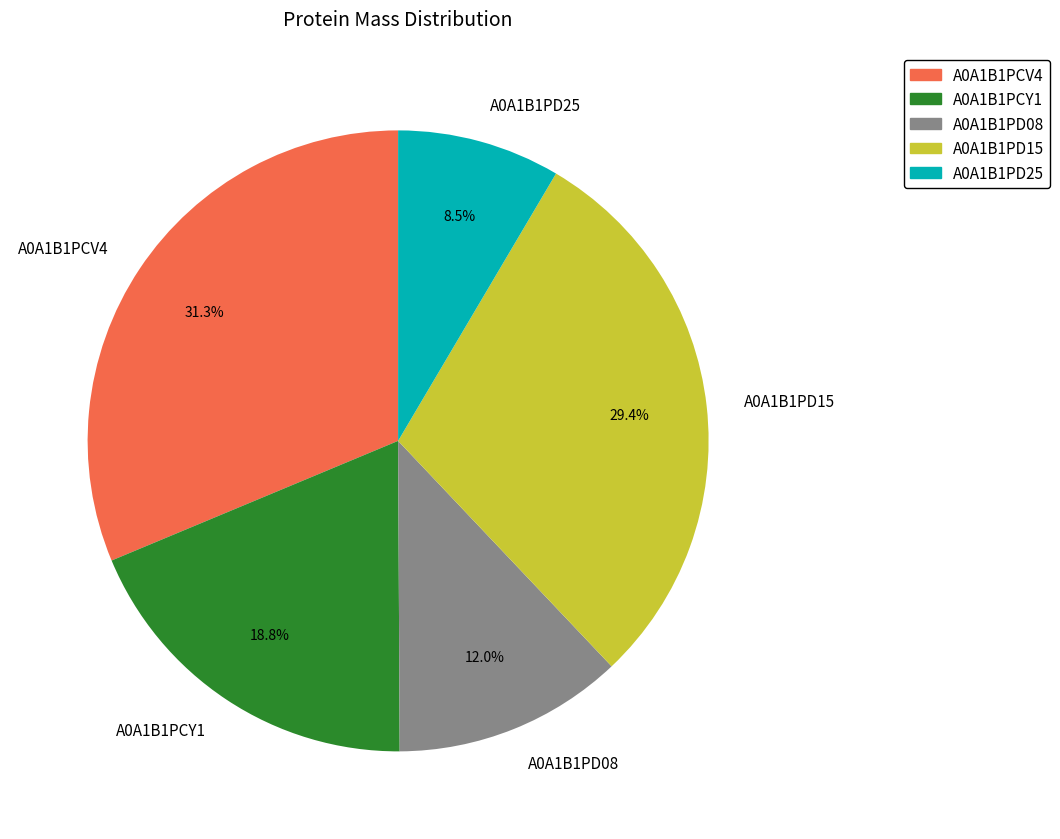

Which category has the smallest portion of the pie?

A0A1B1PD25